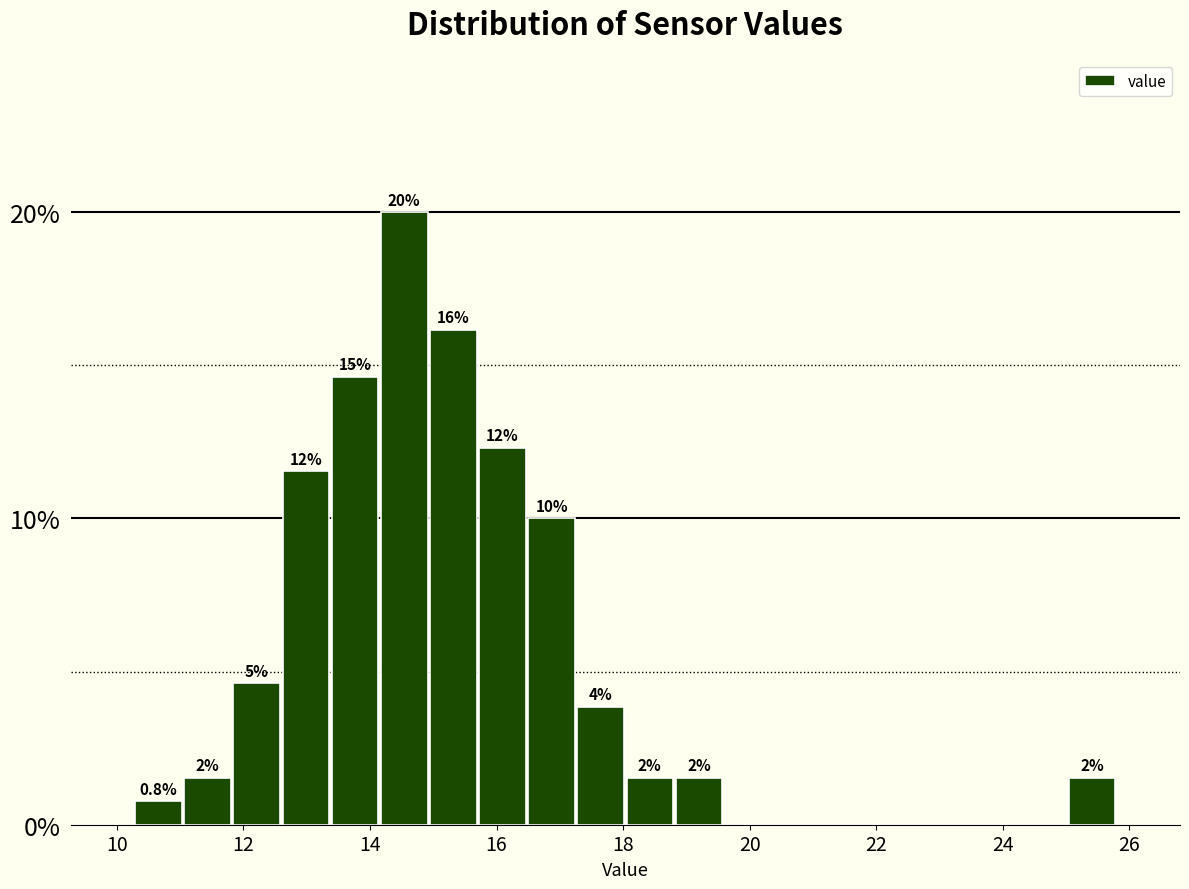

Read against the x-axis, roughly where is the centre of the tallest bar?

14.6